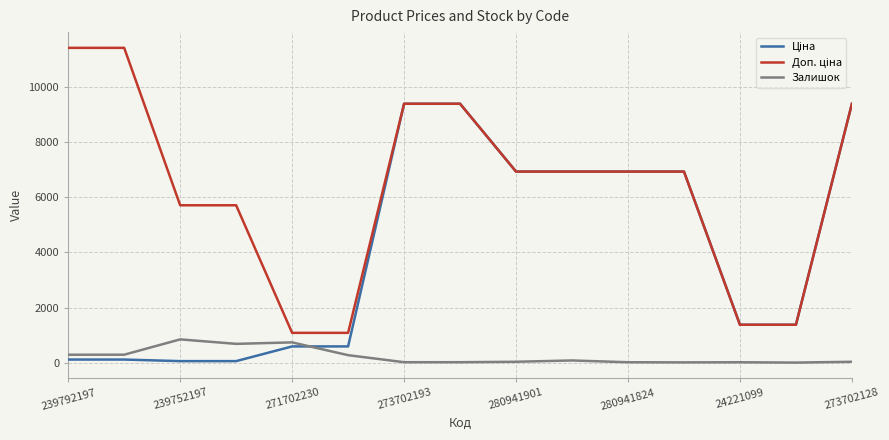

Which series has the largest total across all categories?

Доп. ціна